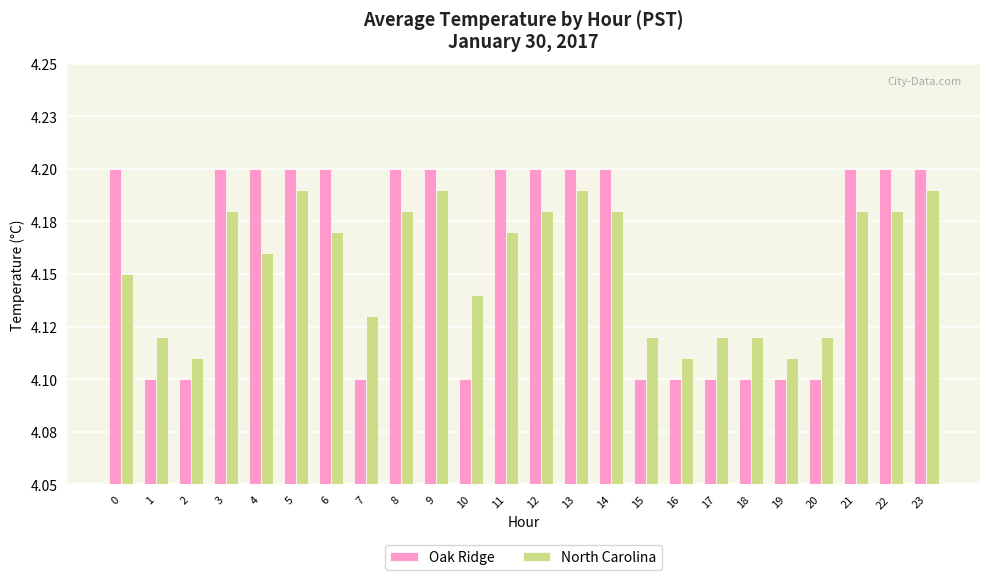

What is the value of the Oak Ridge bar at the 15th from the left?

4.2